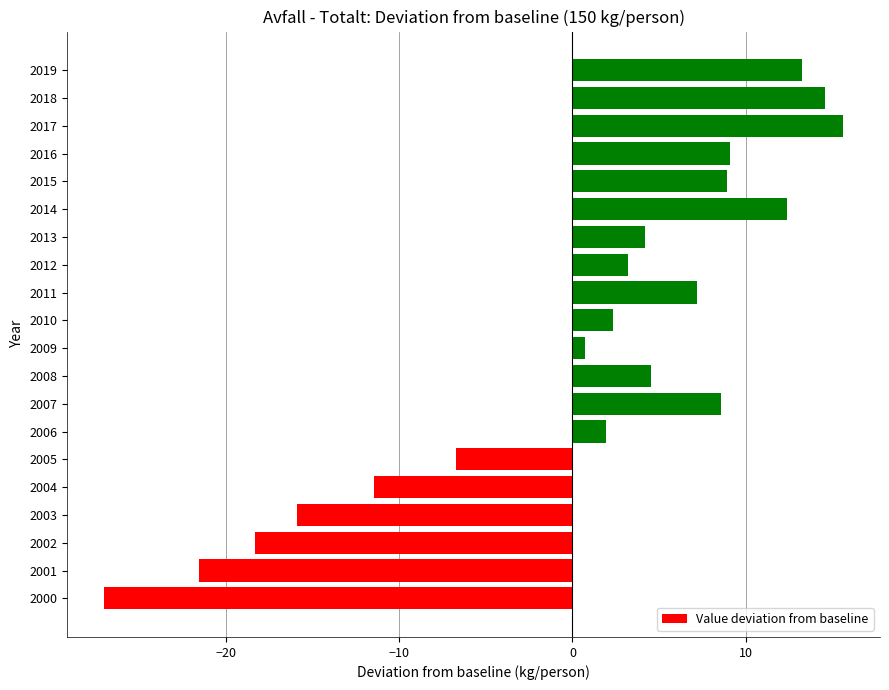

What is the maximum value shown in the chart?

15.6